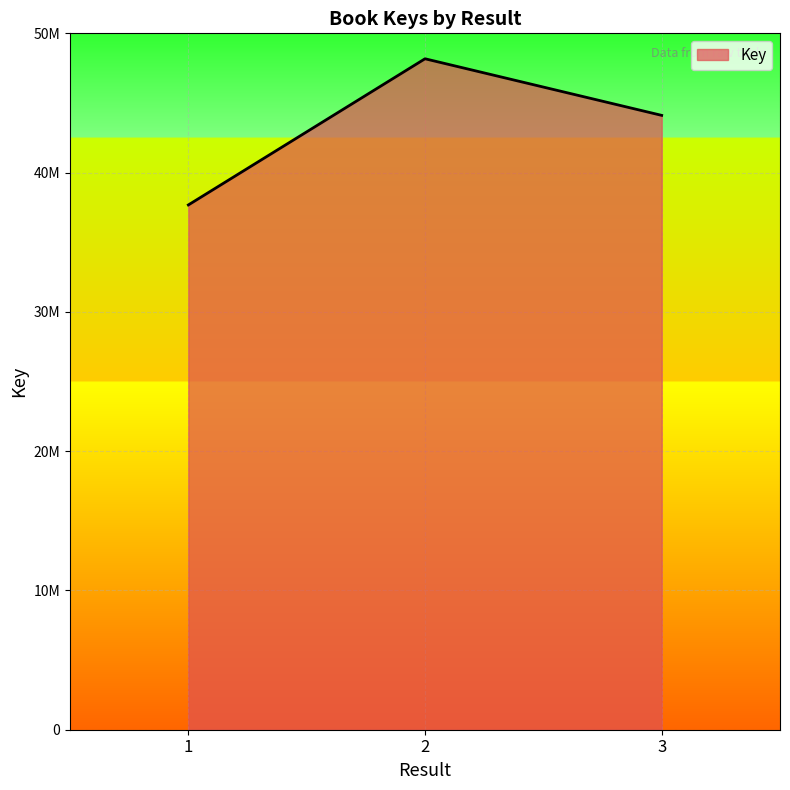

What is the change in value from 1 to 2?

+10494739